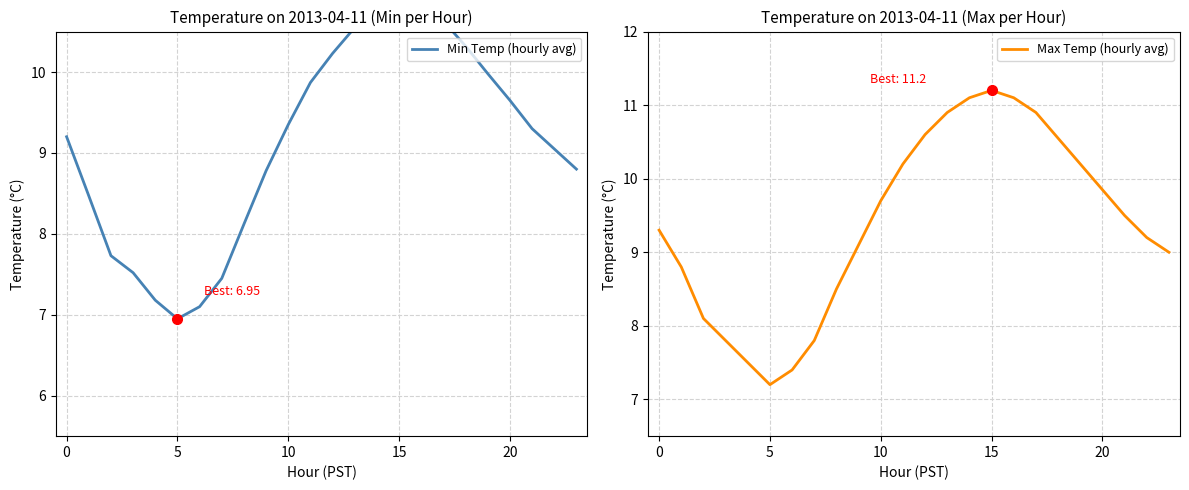

What is the label of the 15th point from the left?

14